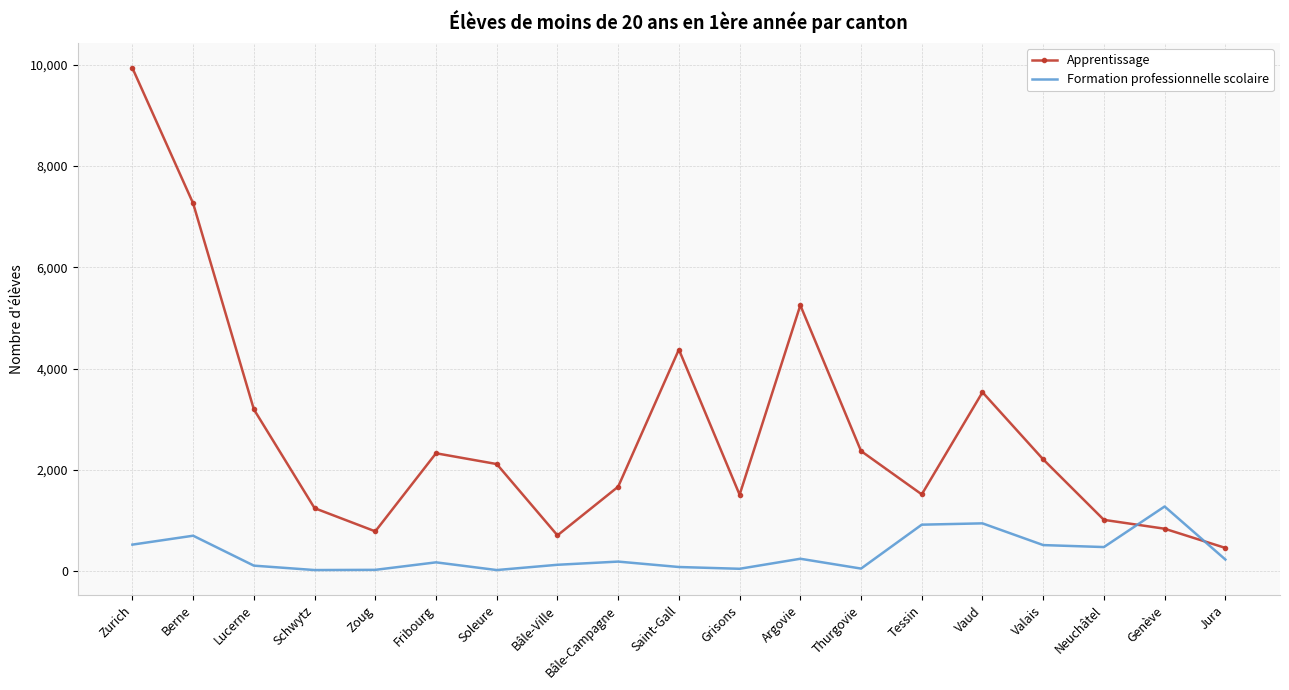

True or false: Apprentissage has a value of 12240 at Berne.

False